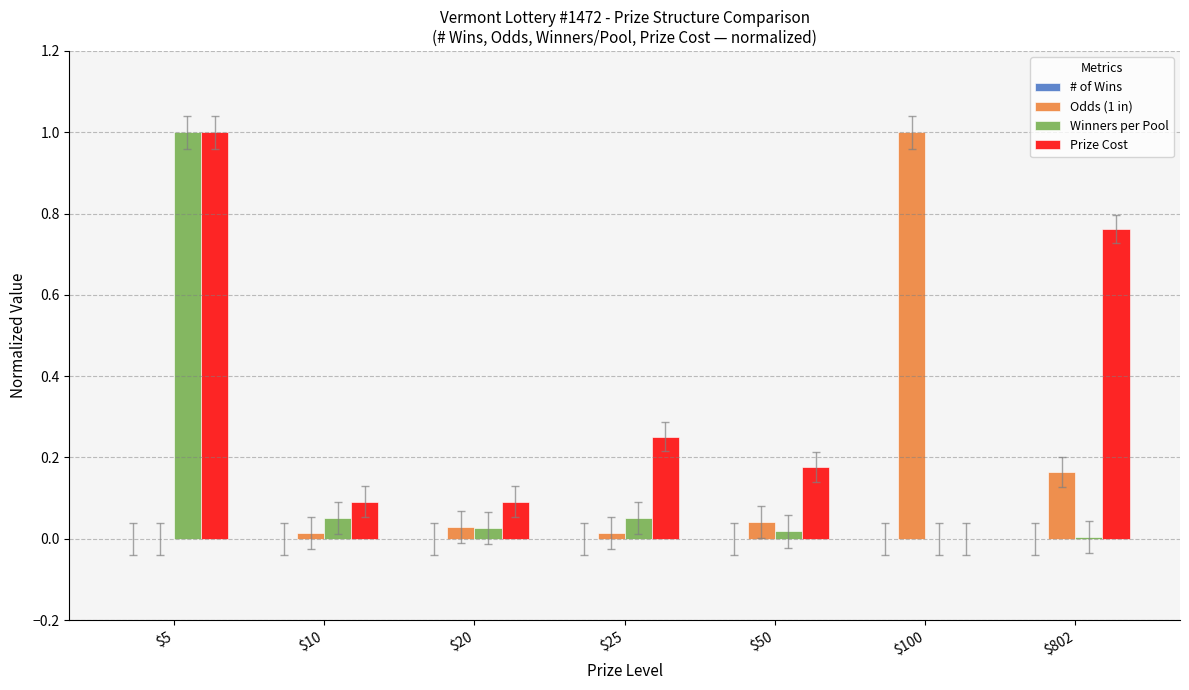

Between $25 and $802, which series saw the biggest shift?

Prize Cost